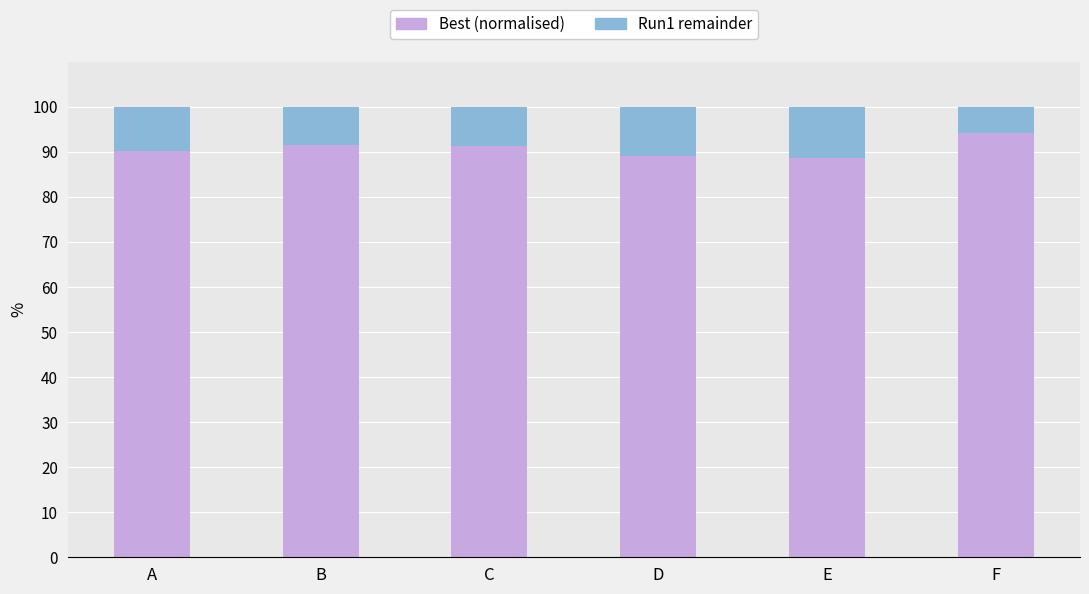

Is it true that Best (normalised) equals 50.8 at D?

False